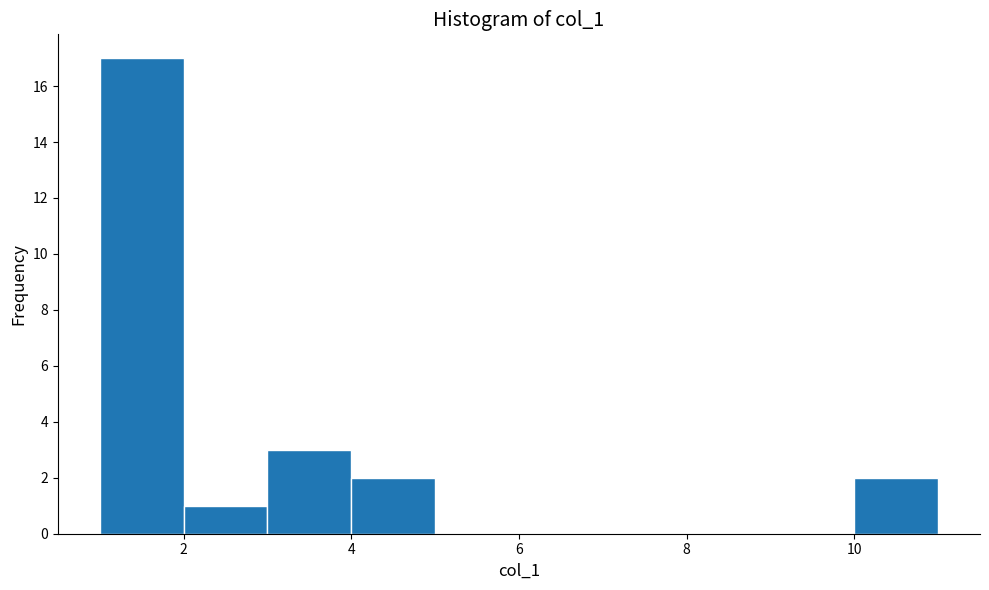

Which range on the x-axis has the tallest bar?

1 to 2